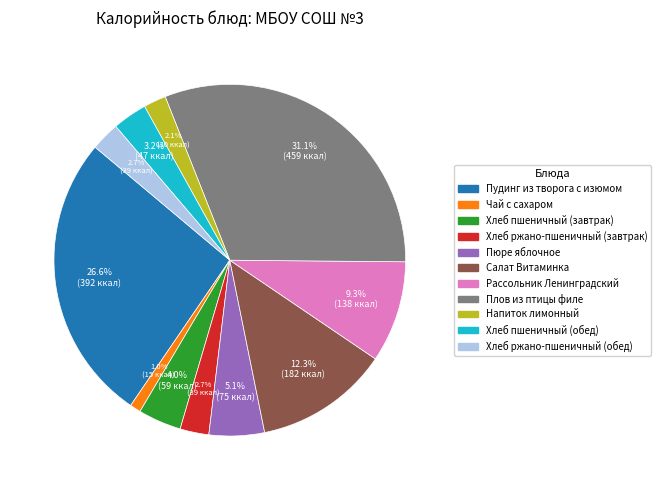

Is there any slice that represents more than half of the pie?

No